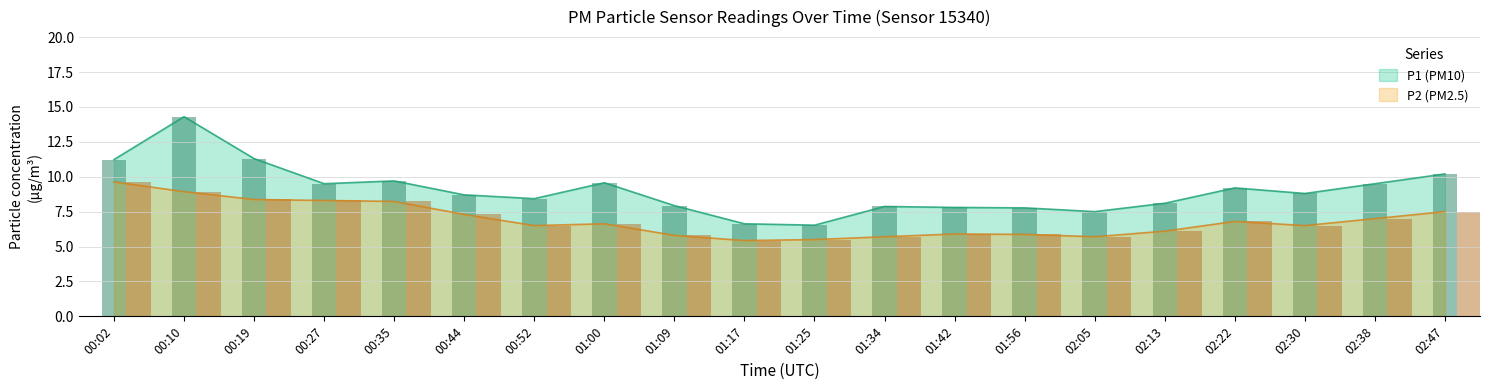

What is the sum of all P2 values?

137.7